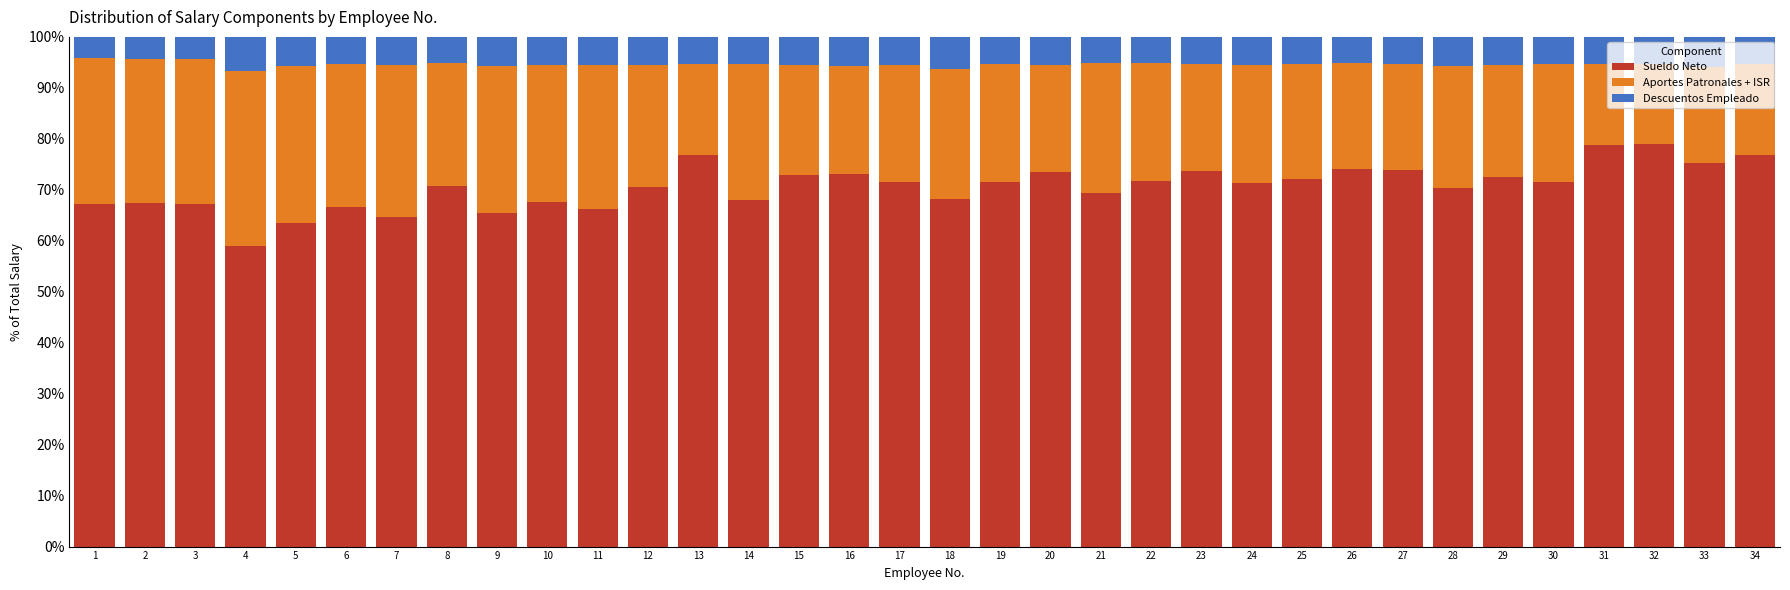

Is it true that Sueldo Neto equals 20.1 at 6?

False